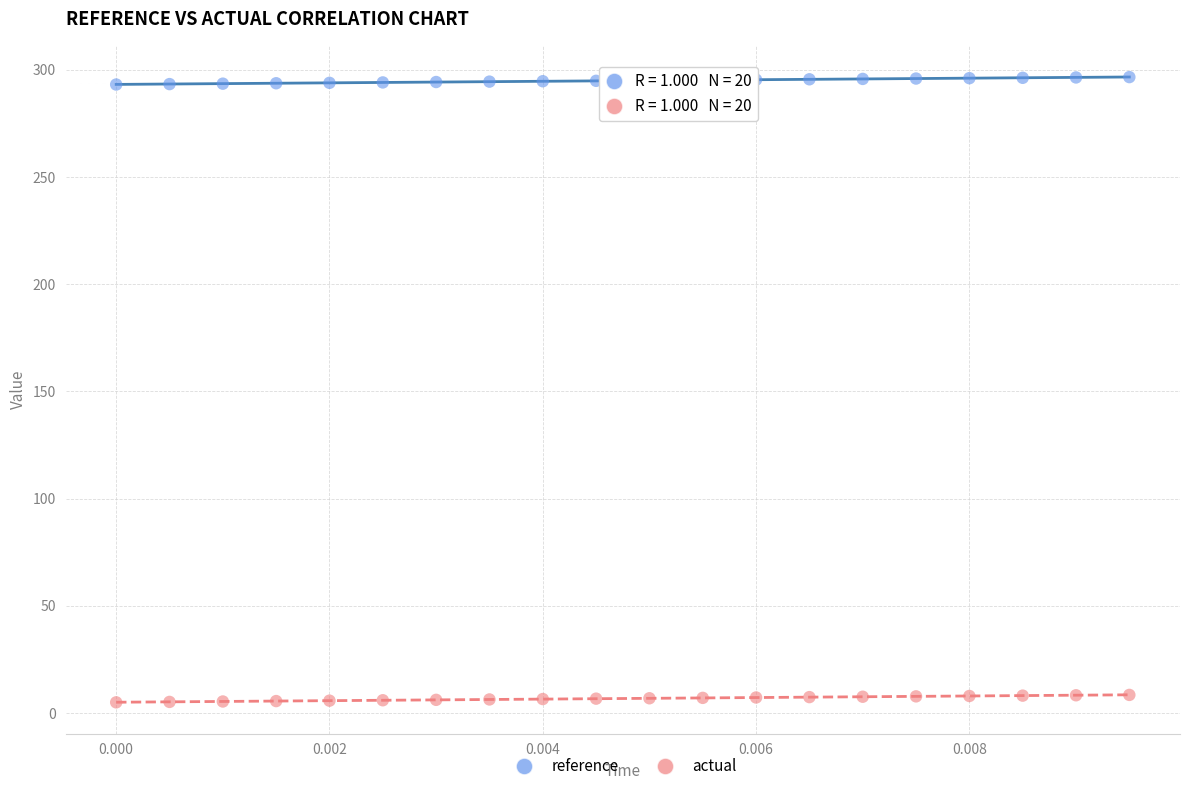

What are all the series names shown in the legend?

reference, actual